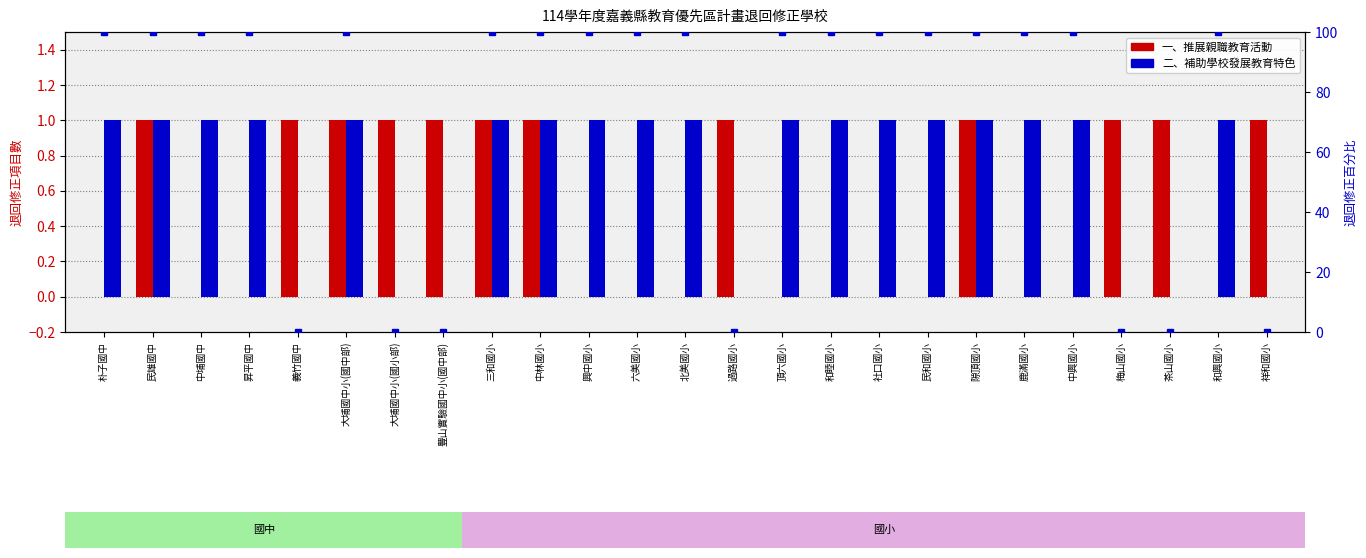

What is the average value of the 二、補助(百分比) series?

72